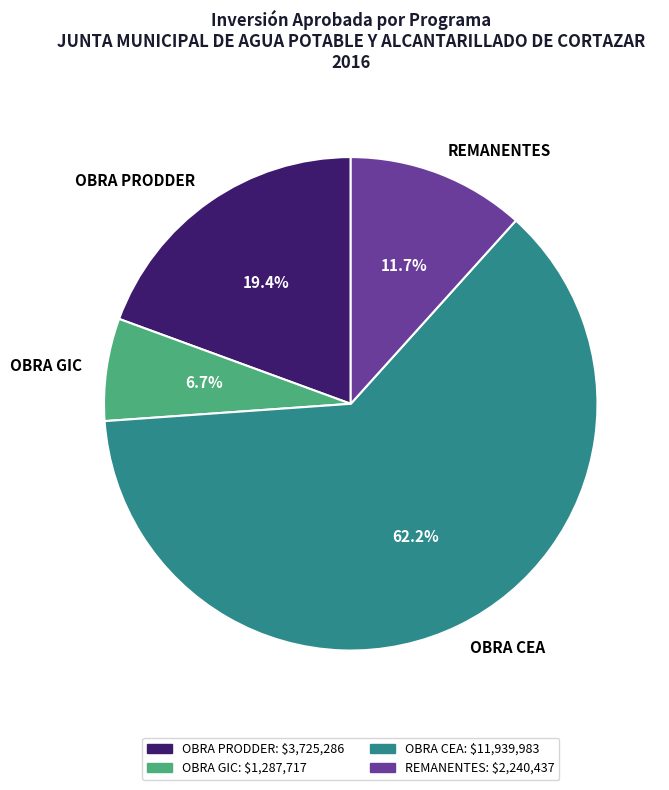

What percentage is the OBRA CEA slice, to the nearest percent?

62%